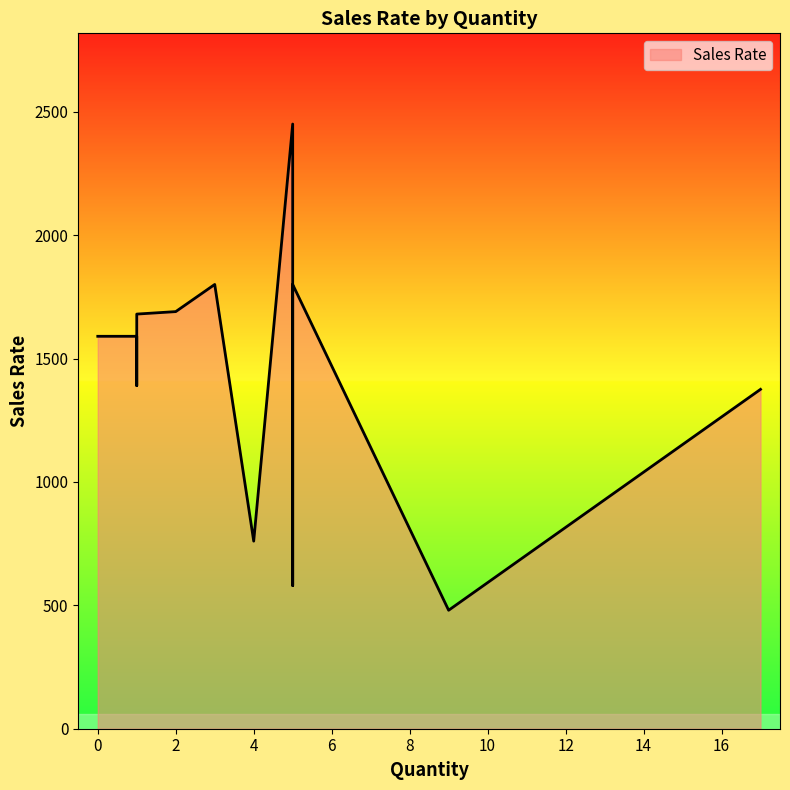

What is the label of the 16th point from the right?

1